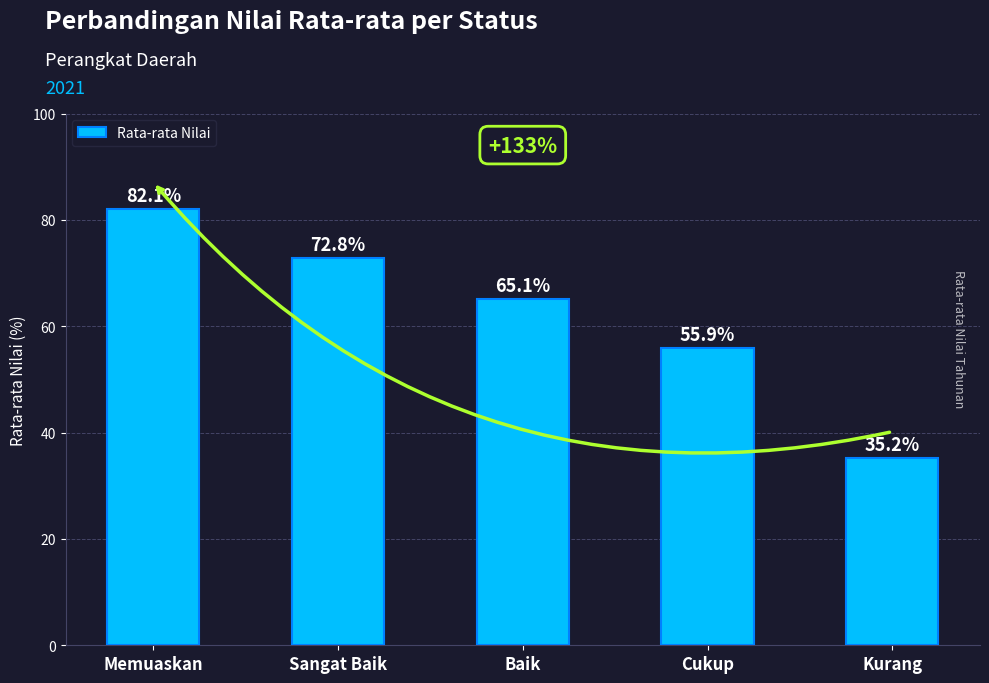

What is the sum of all values?

311.0